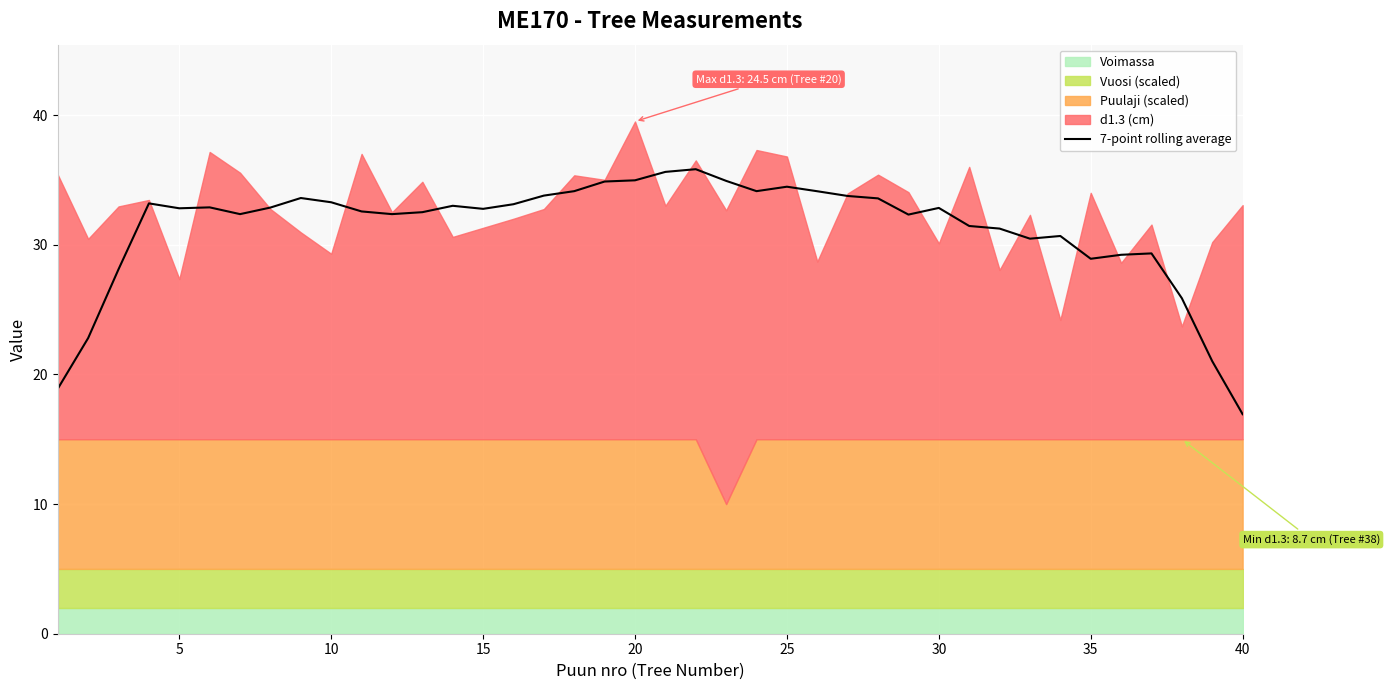

True or false: 7-point rolling average has a value of 35.0 at 20.

True